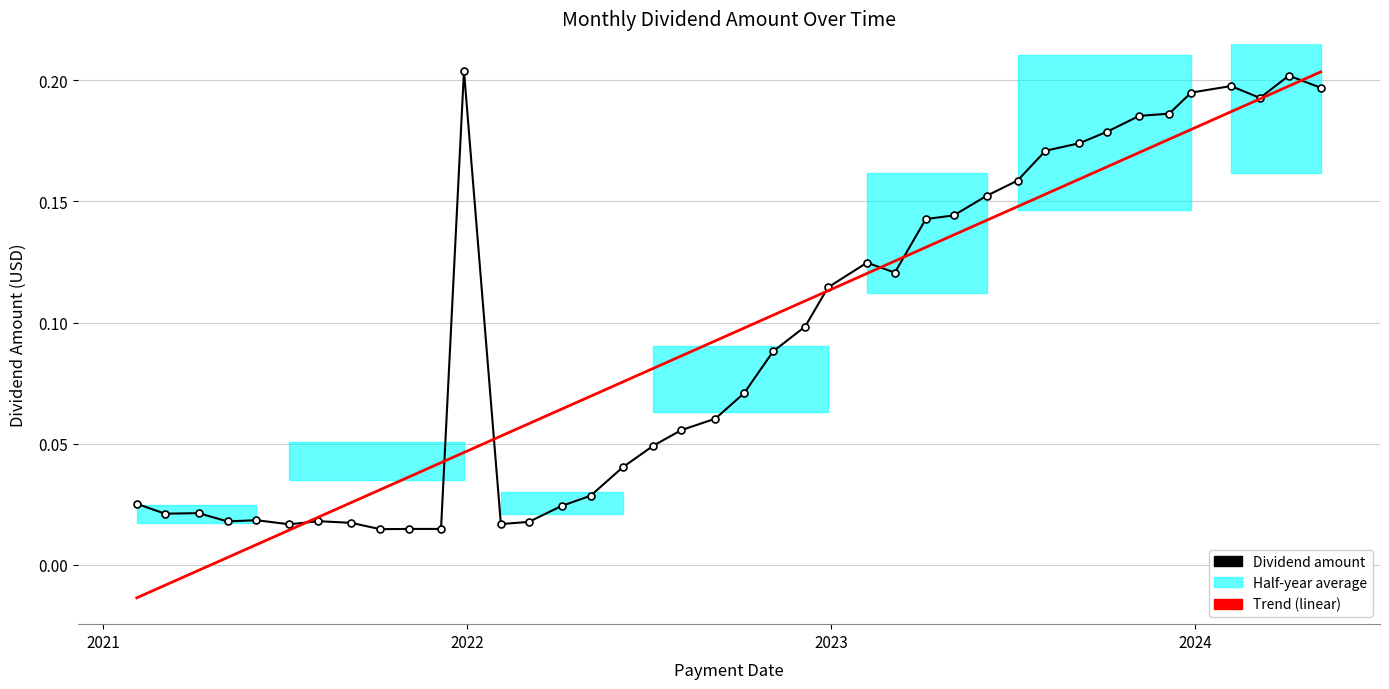

How many points are higher than both their immediate neighbors (excluding endpoints)?

7